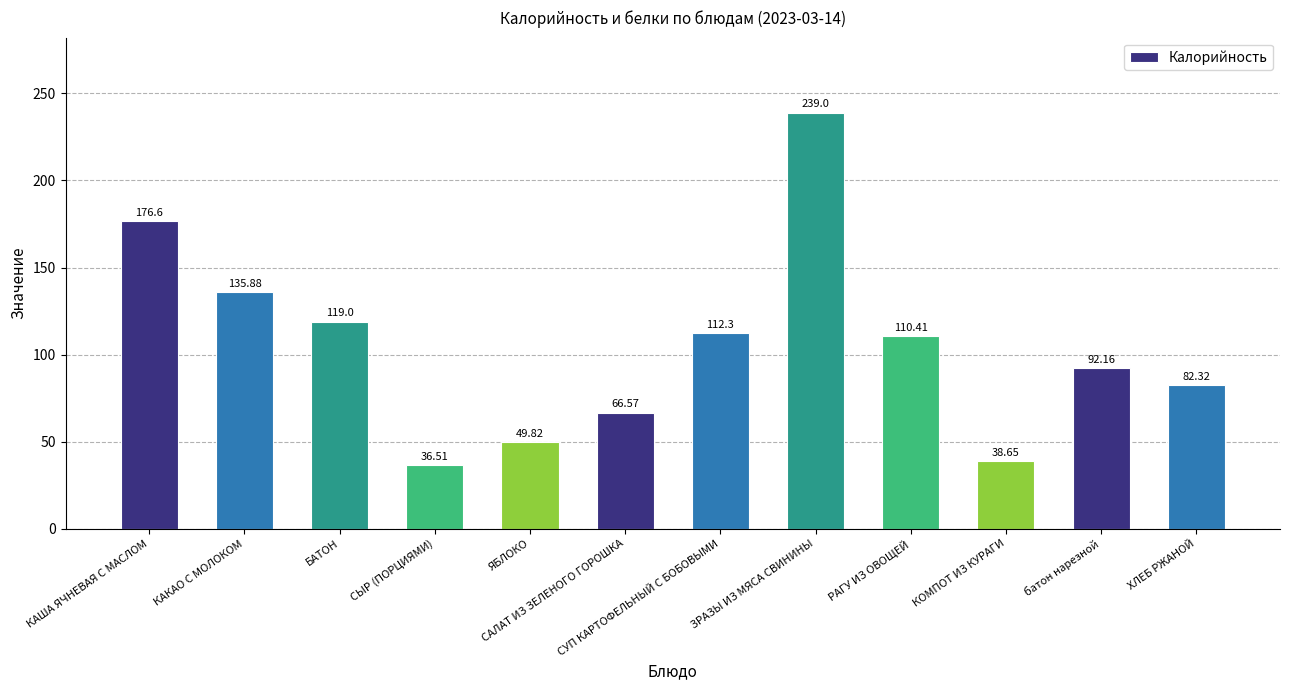

How many bars are there in total?

12